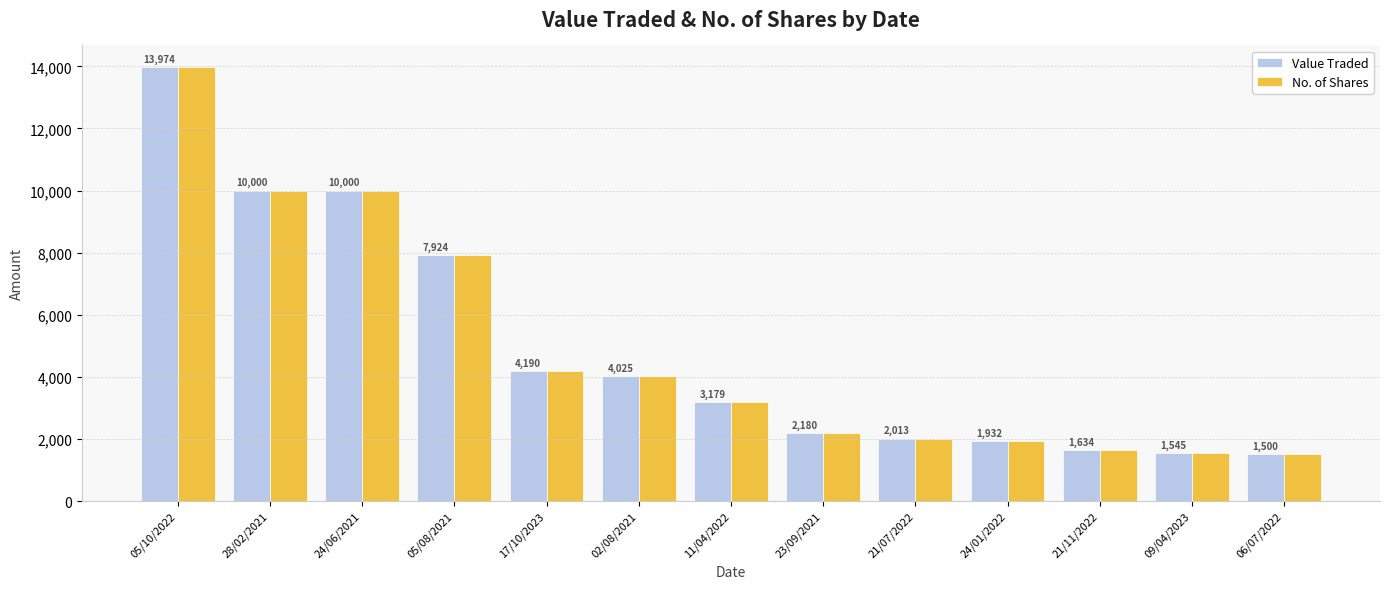

Is the value of No. of Shares at 09/04/2023 greater than the value of Value Traded at 06/07/2022?

Yes